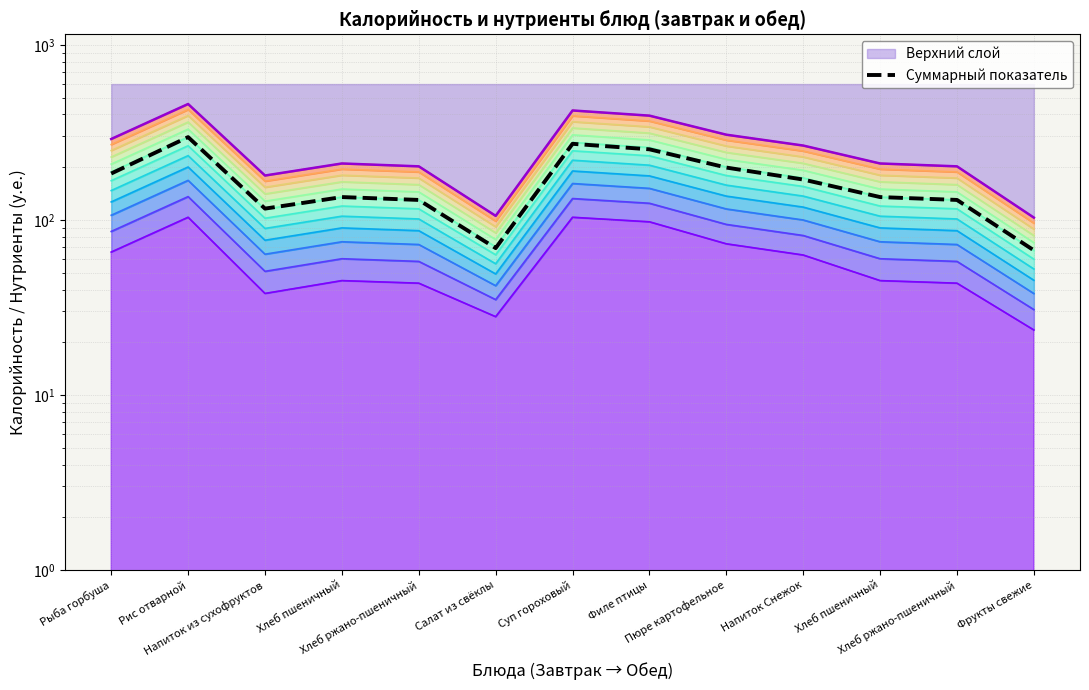

Is it true that the value at Рыба горбуша is 184?

True